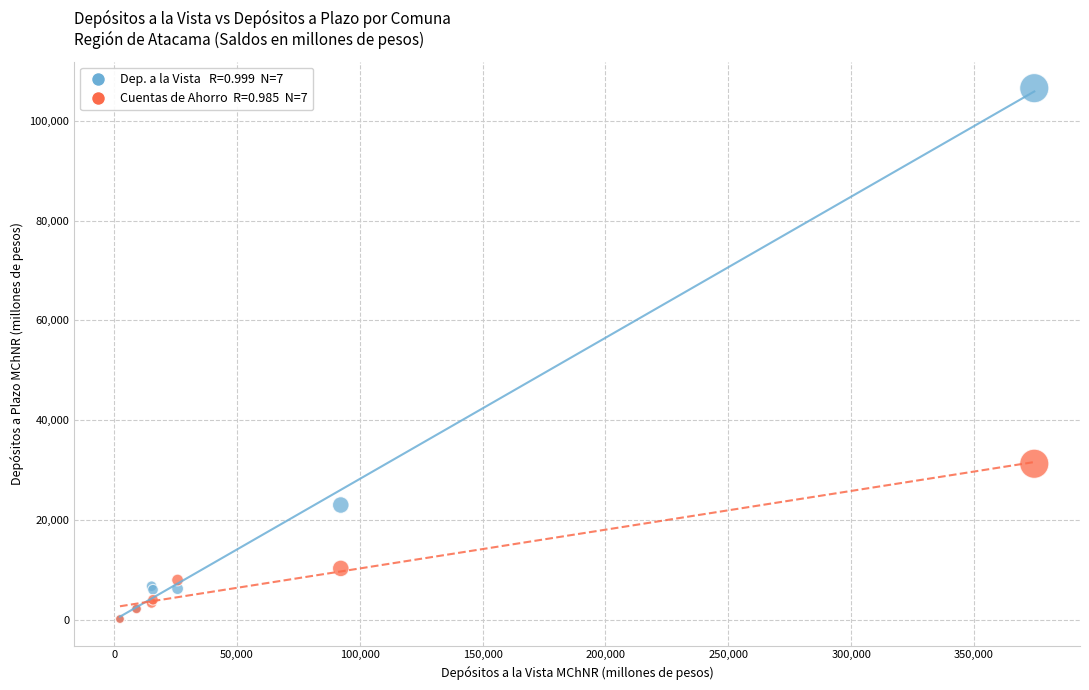

Across all series, what Y value is closest to 53337?

31261.5